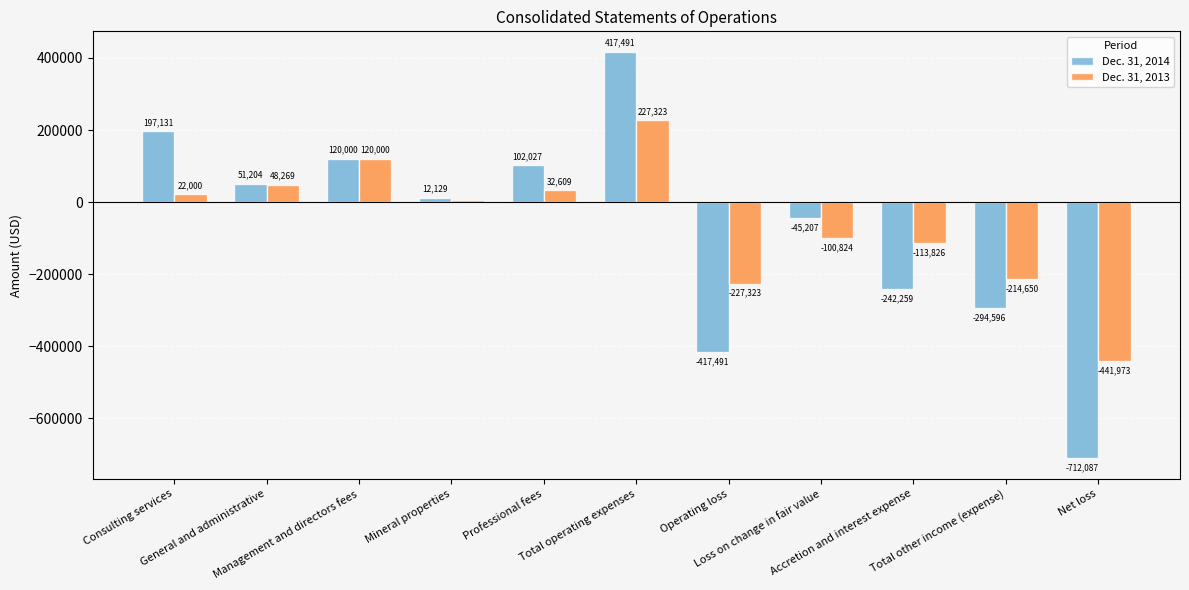

What is the difference between the second highest and second lowest values in the Dec. 31, 2013 series?

347323